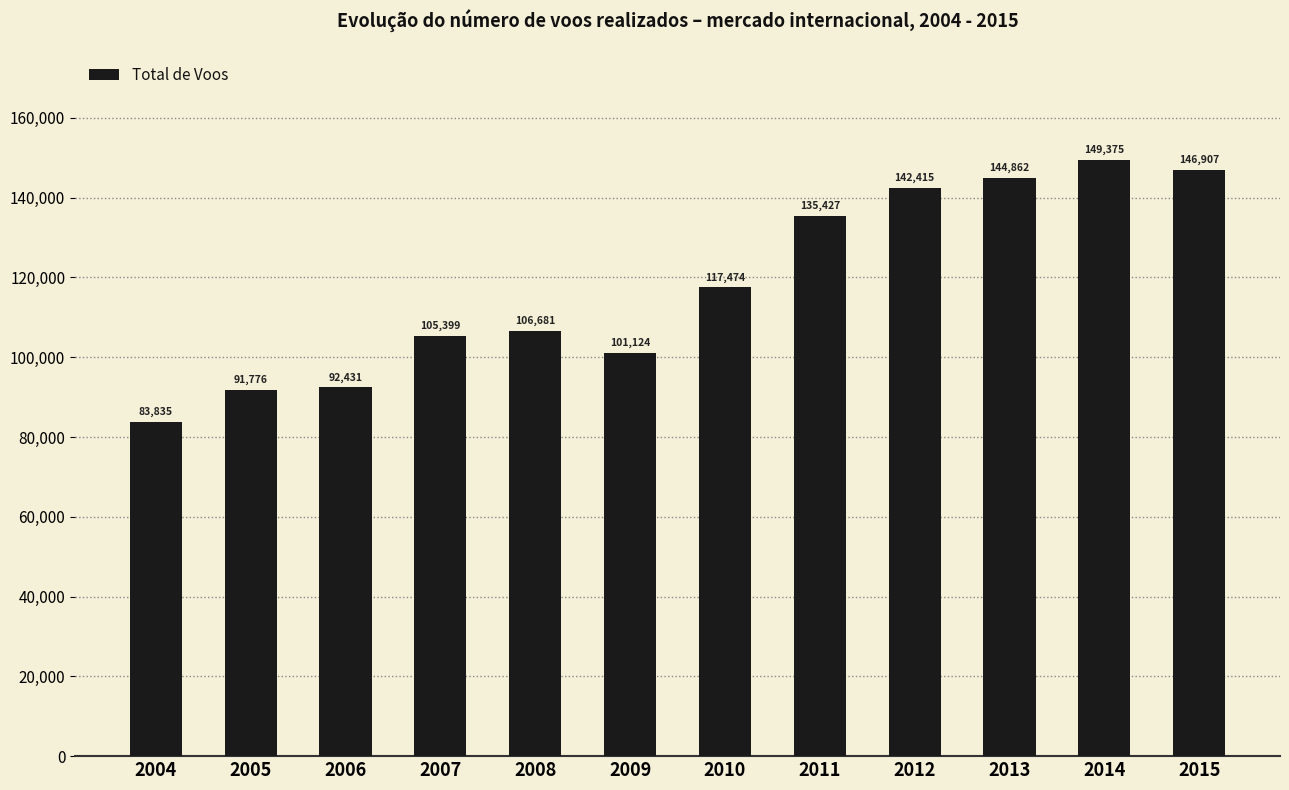

The chart shows a value of 106681 at 2008. True or false?

True